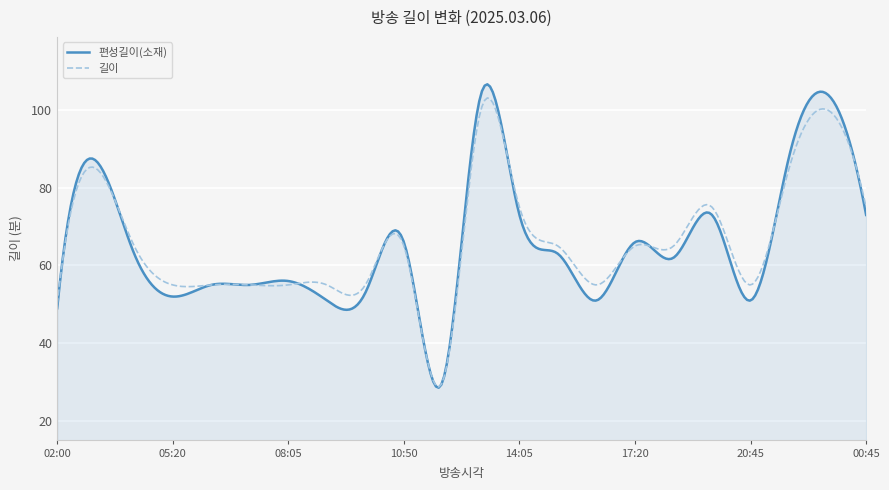

What is the smallest value displayed?

28.6